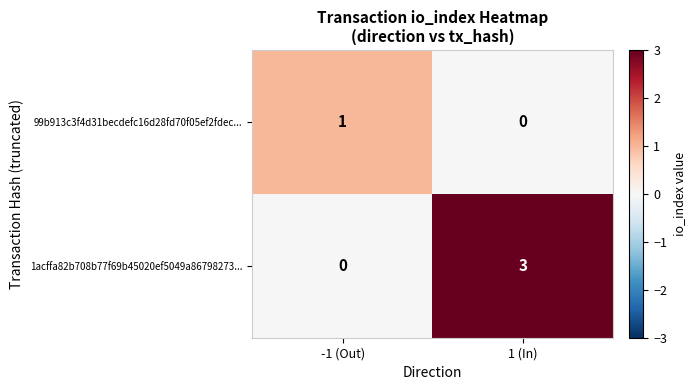

Between -1 (Out) and 1 (In), which series saw the biggest shift?

1acffa82b708b77f69b45020ef5049a86798273...